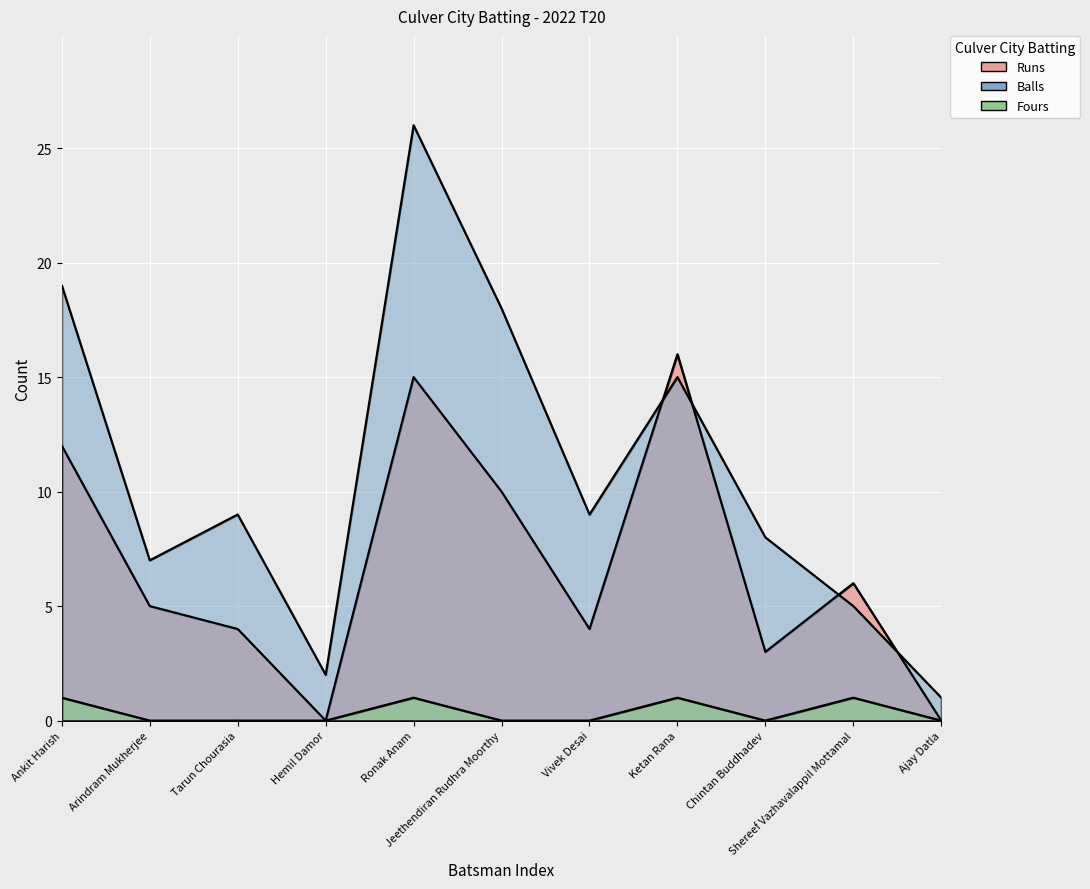

Reading left to right, transcribe all the data shown in this chart.

Runs: Ankit Harish=12	Arindram Mukherjee=5	Tarun Chourasia=4	Hemil Damor=0	Ronak Anam=15	Jeethendiran Rudhra Moorthy=10	Vivek Desai=4	Ketan Rana=16	Chintan Buddhadev=3	Shereef Vazhavalappil Mottamal=6	Ajay Datla=0
Balls: Ankit Harish=19	Arindram Mukherjee=7	Tarun Chourasia=9	Hemil Damor=2	Ronak Anam=26	Jeethendiran Rudhra Moorthy=18	Vivek Desai=9	Ketan Rana=15	Chintan Buddhadev=8	Shereef Vazhavalappil Mottamal=5	Ajay Datla=1
Fours: Ankit Harish=1	Arindram Mukherjee=0	Tarun Chourasia=0	Hemil Damor=0	Ronak Anam=1	Jeethendiran Rudhra Moorthy=0	Vivek Desai=0	Ketan Rana=1	Chintan Buddhadev=0	Shereef Vazhavalappil Mottamal=1	Ajay Datla=0